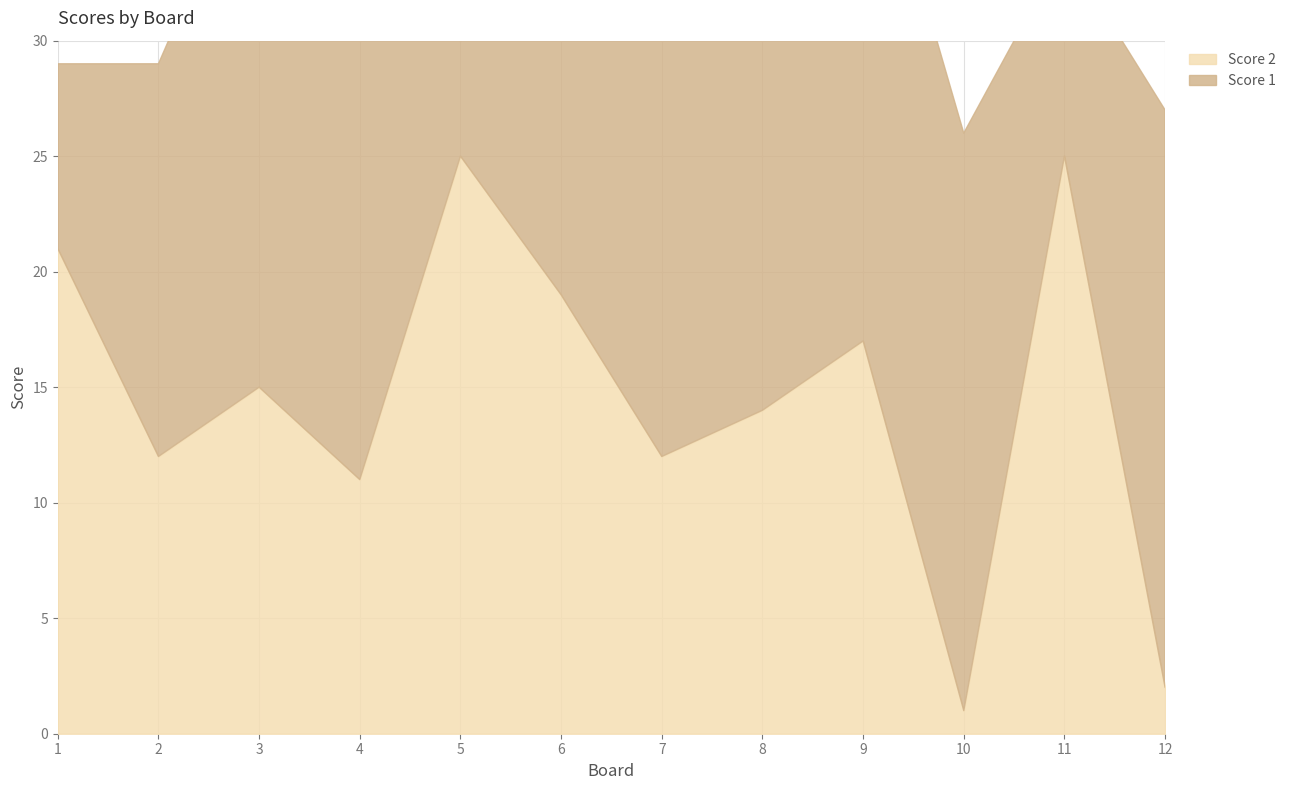

Is it true that Score 2 equals 17 at 9?

True